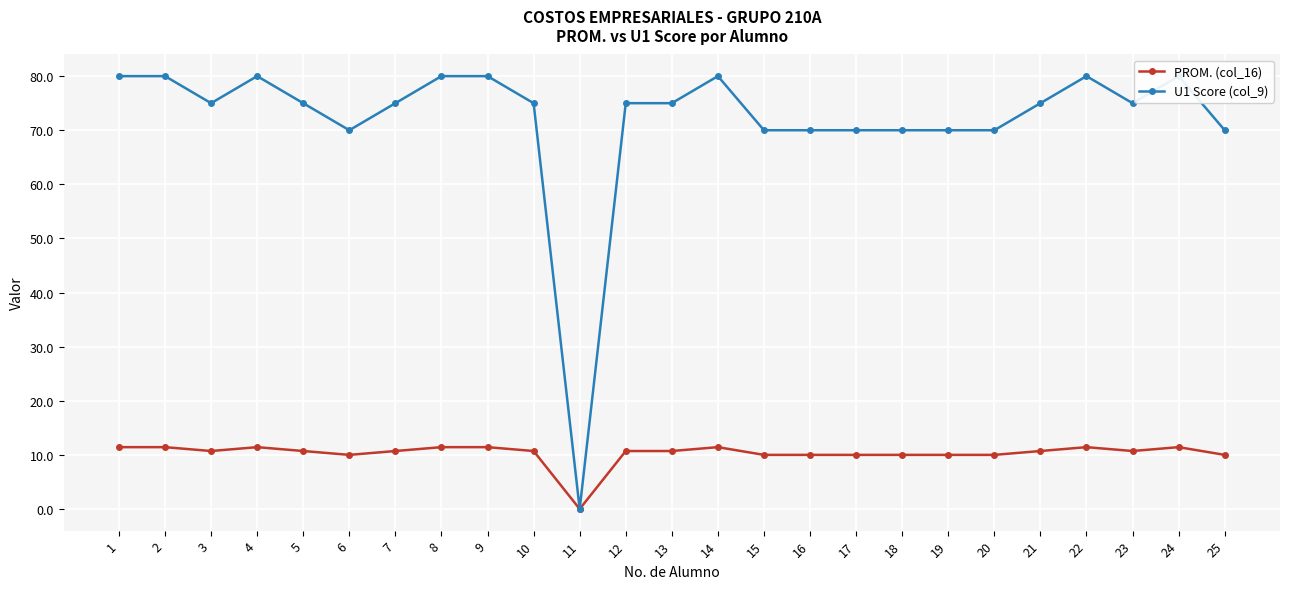

How many lines are shown in the chart?

2